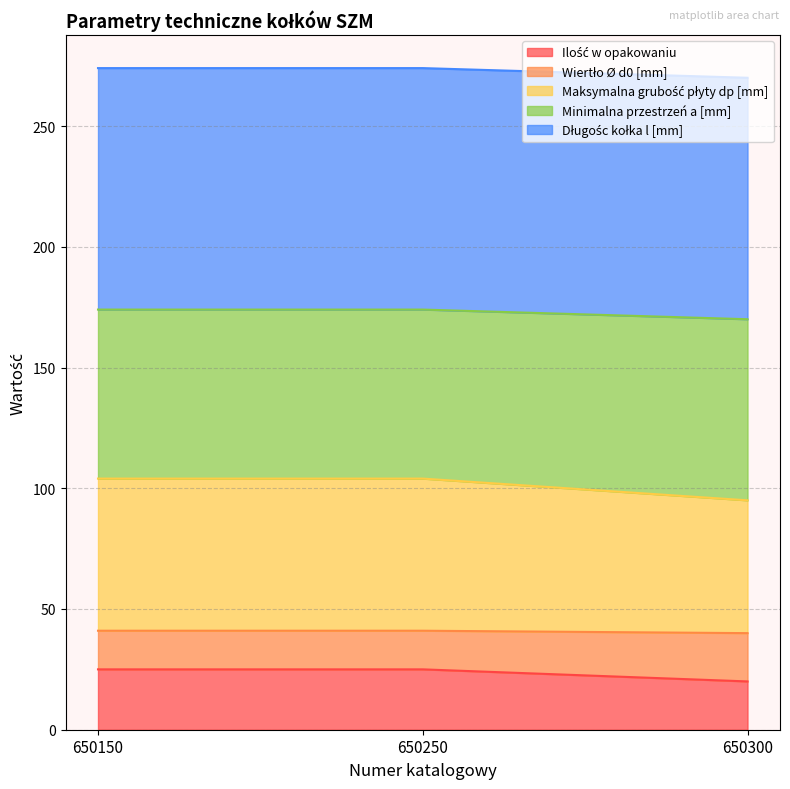

What is the total value across all series at 650250?

274